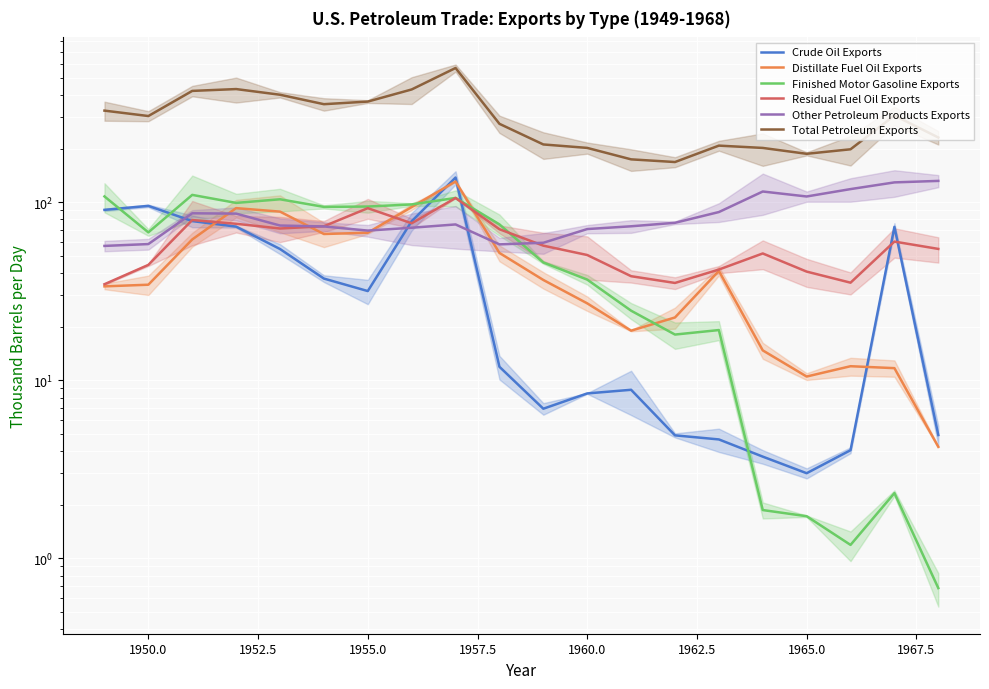

List the series in order of their peak value, highest first.

Total Petroleum Exports, Crude Oil Exports, Other Petroleum Products Exports, Distillate Fuel Oil Exports, Finished Motor Gasoline Exports, Residual Fuel Oil Exports